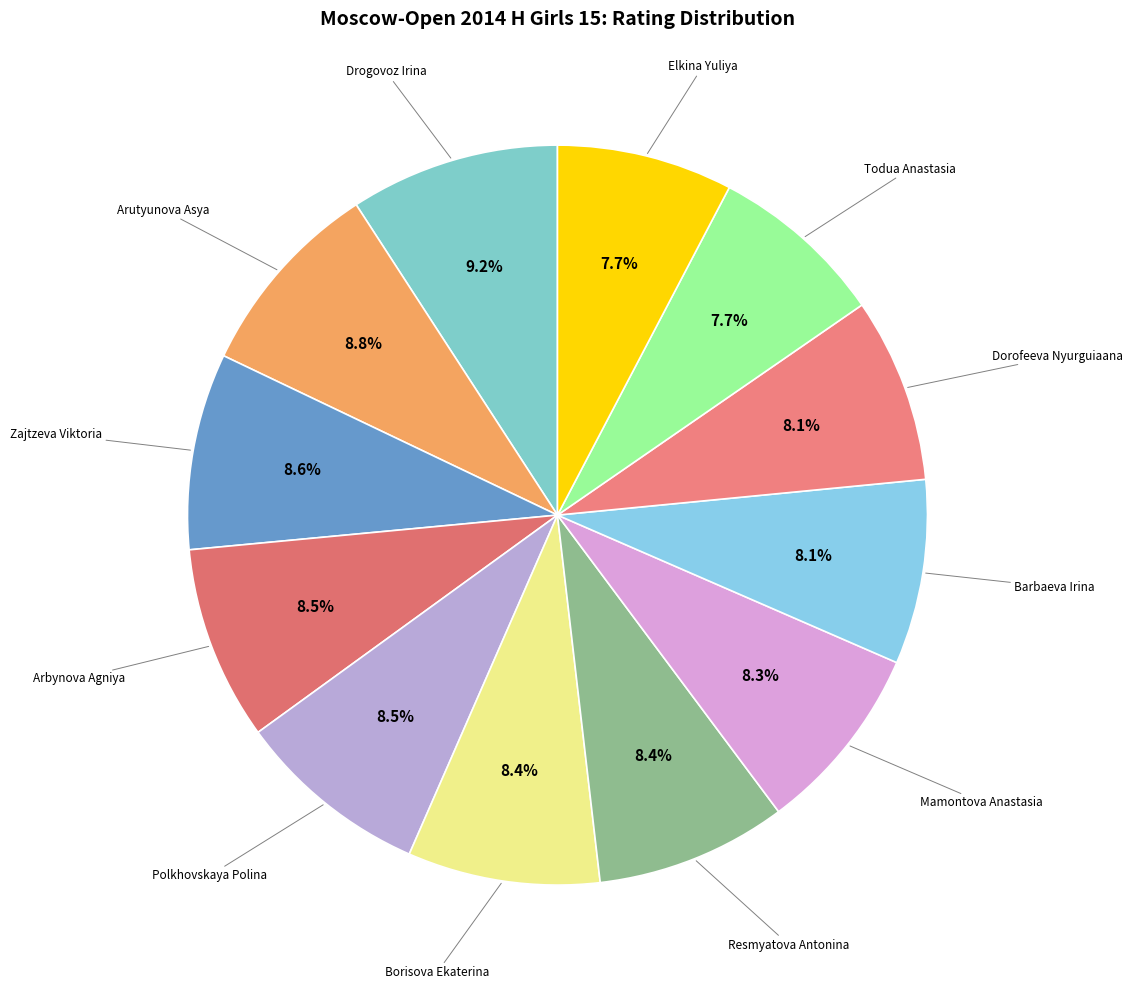

How many slices are in this pie chart?

12